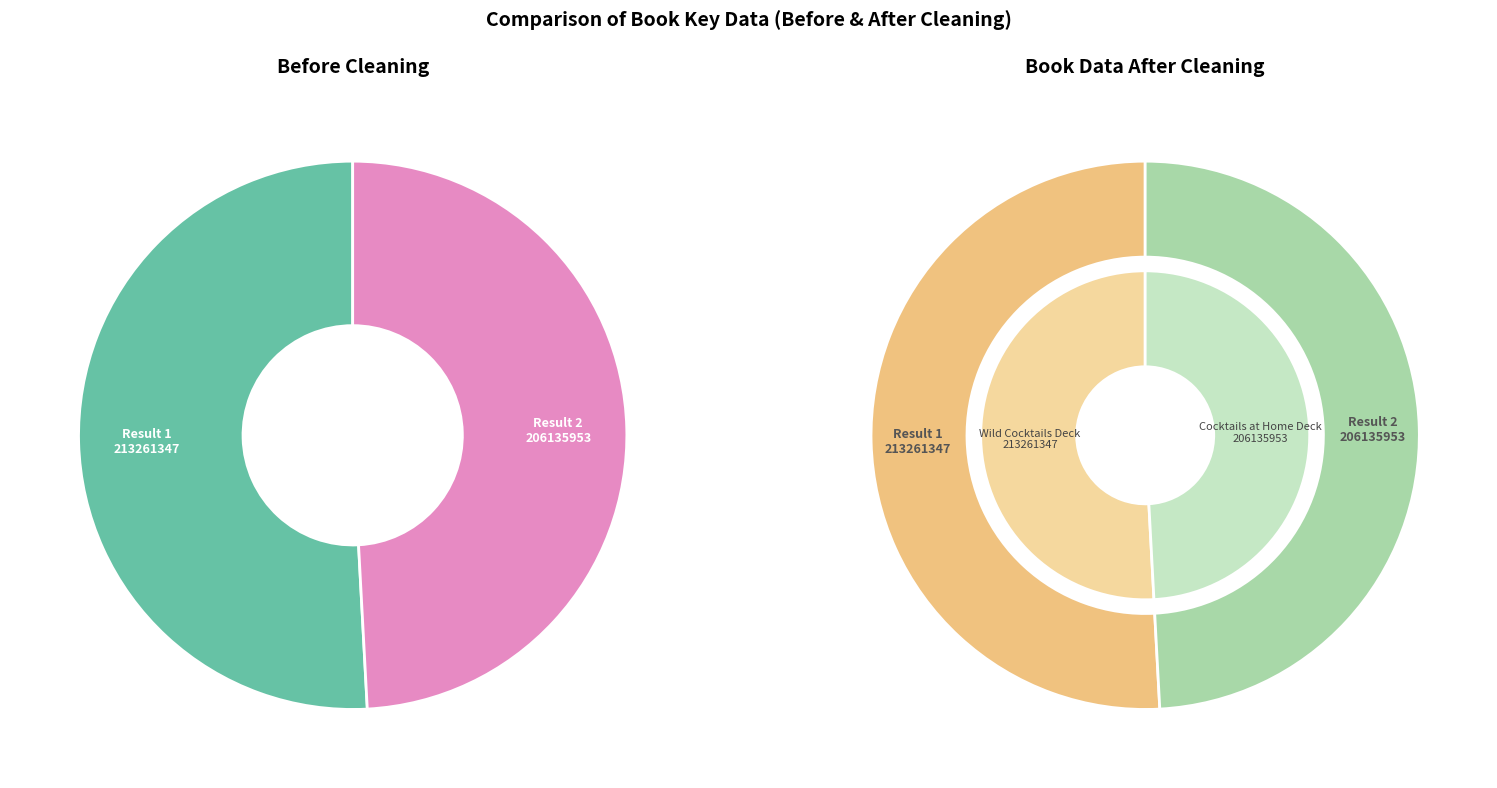

Is it true that 2 is 40% of the pie?

False